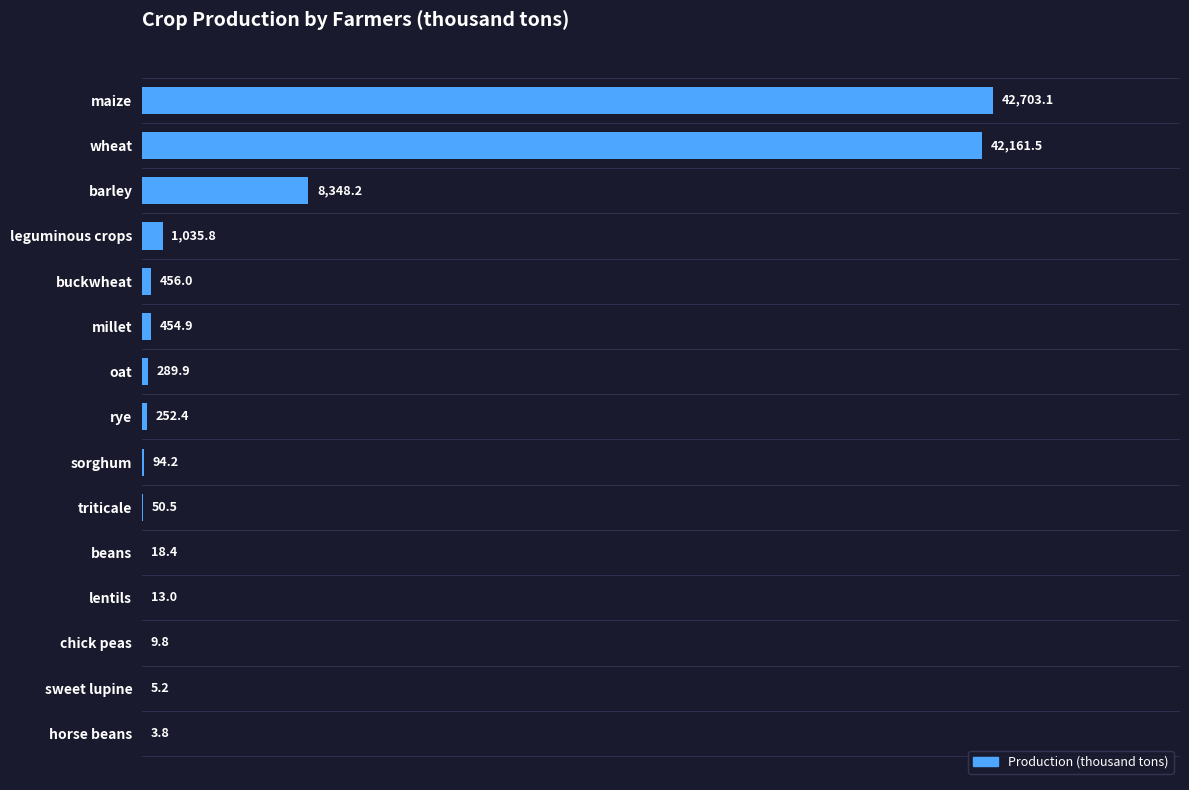

Which has a higher value, millet or sorghum?

millet